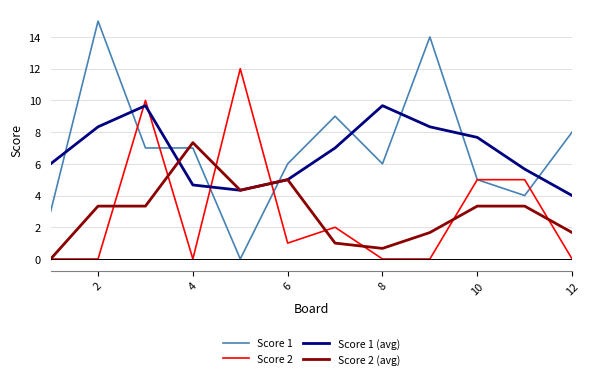

After their last crossing, which series has the higher values: Score 1 (avg) or Score 1?

Score 1